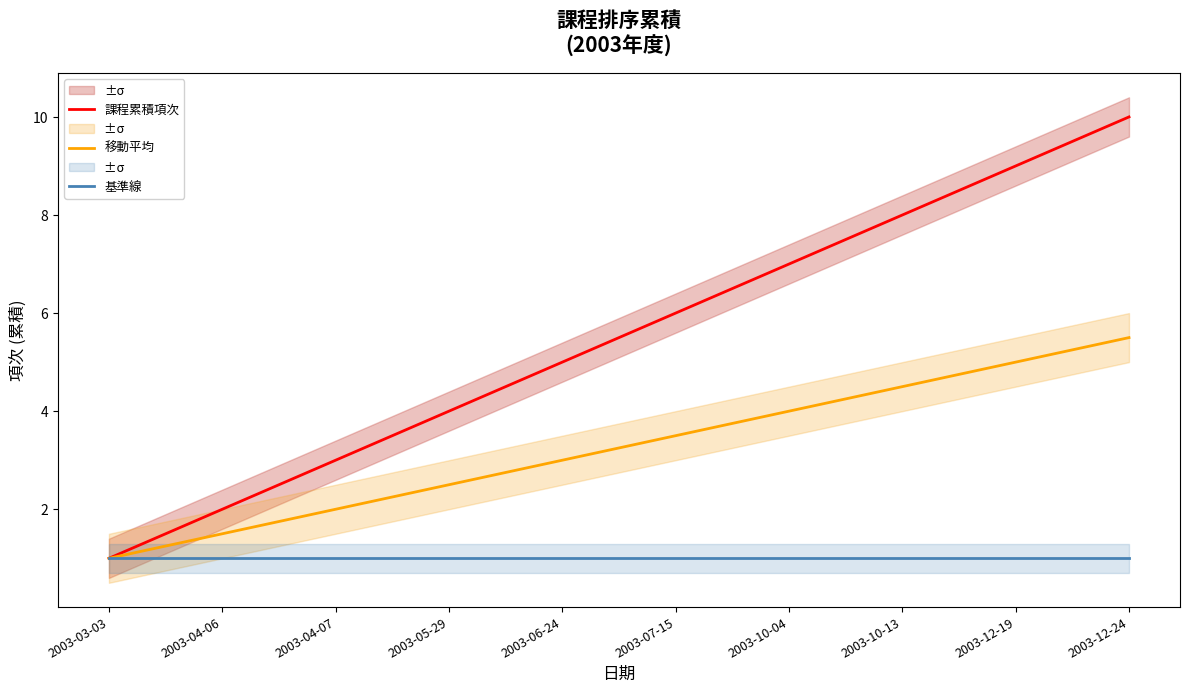

Between 2003-07-15 and 2003-12-24, which series saw the biggest shift?

課程累積項次